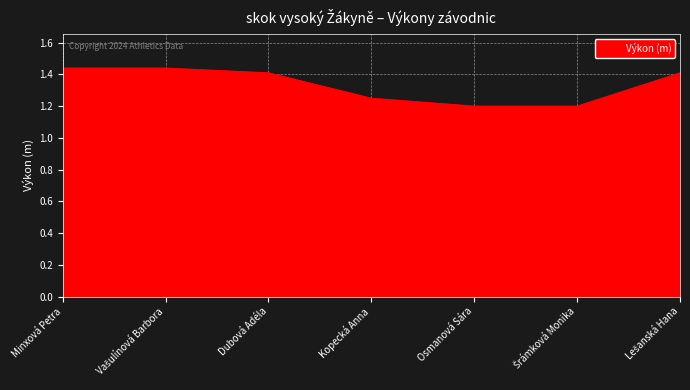

What position from the left is Dubová Adéla?

3